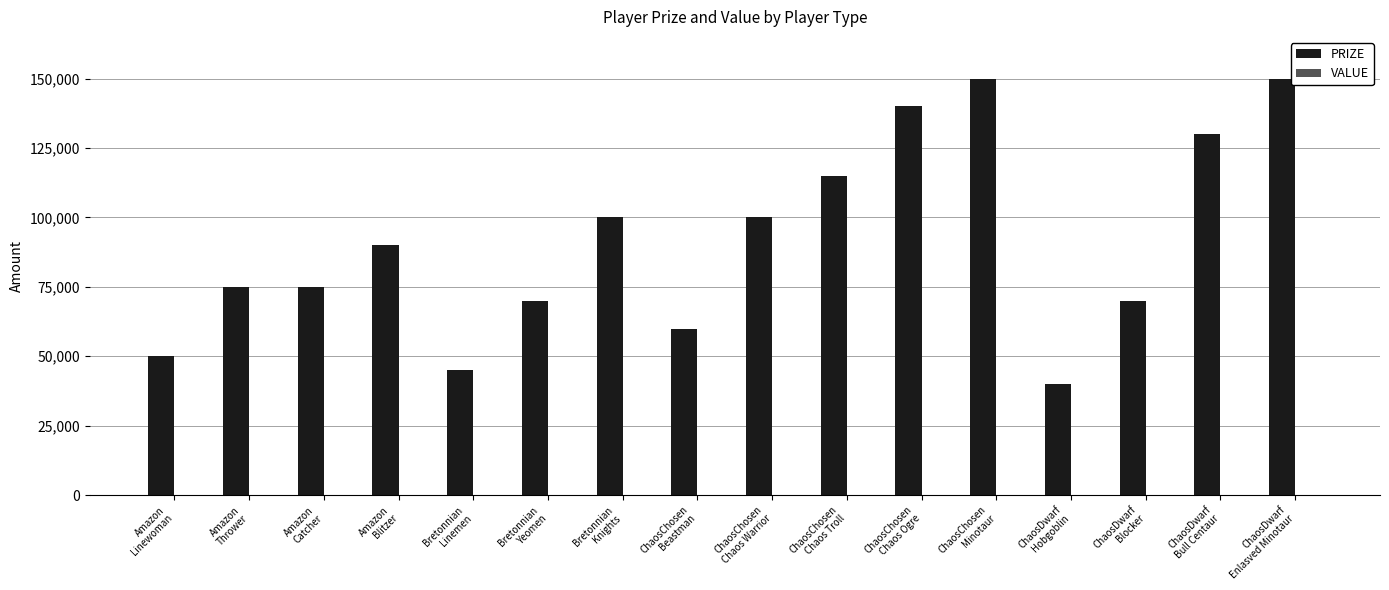

What is the maximum value shown in the chart?

150000